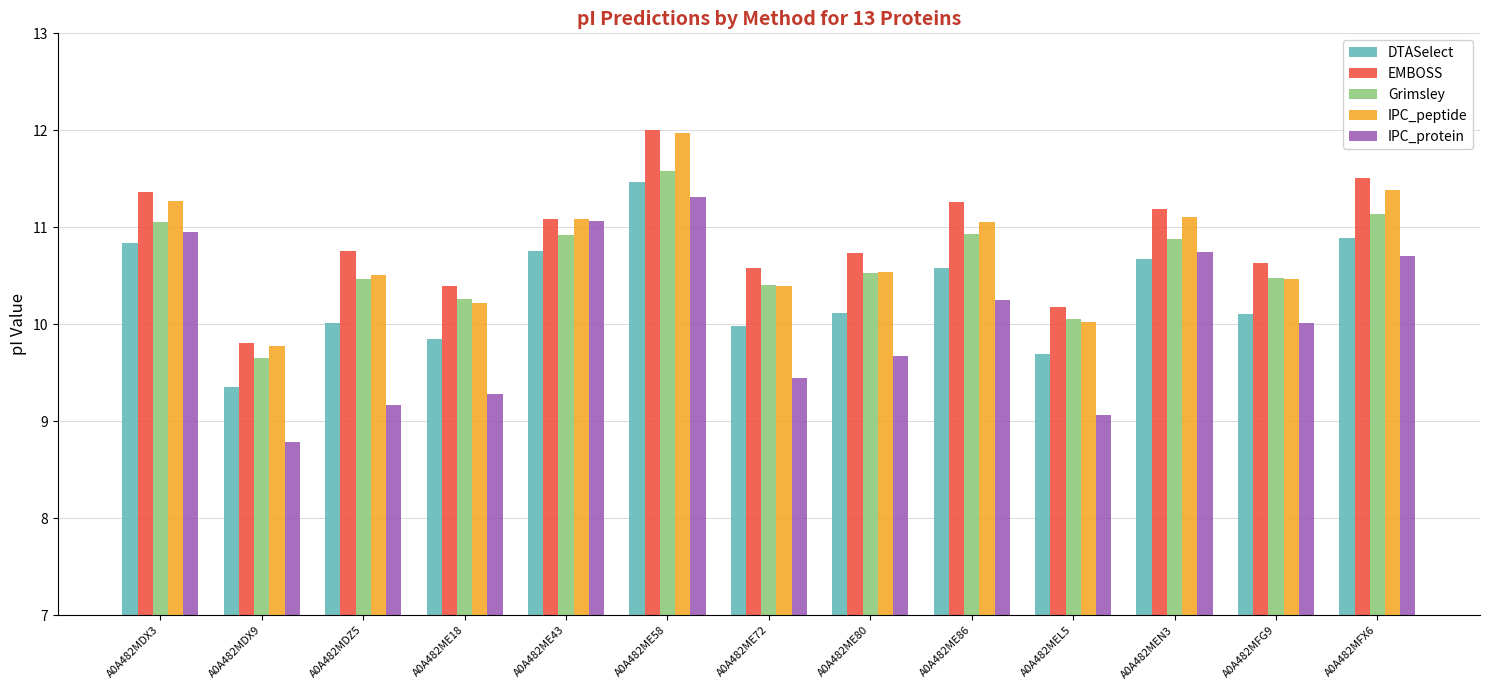

What is the lowest value of the DTASelect series?

9.4